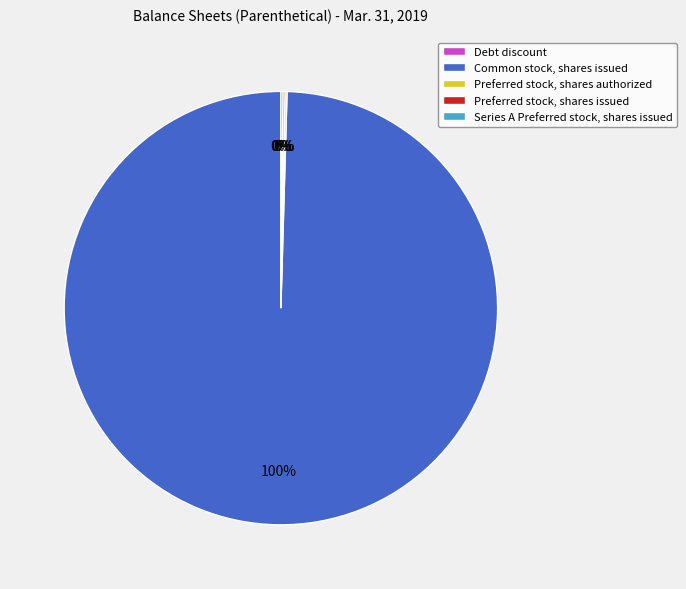

Which category has the biggest portion of the pie?

Common stock, shares issued